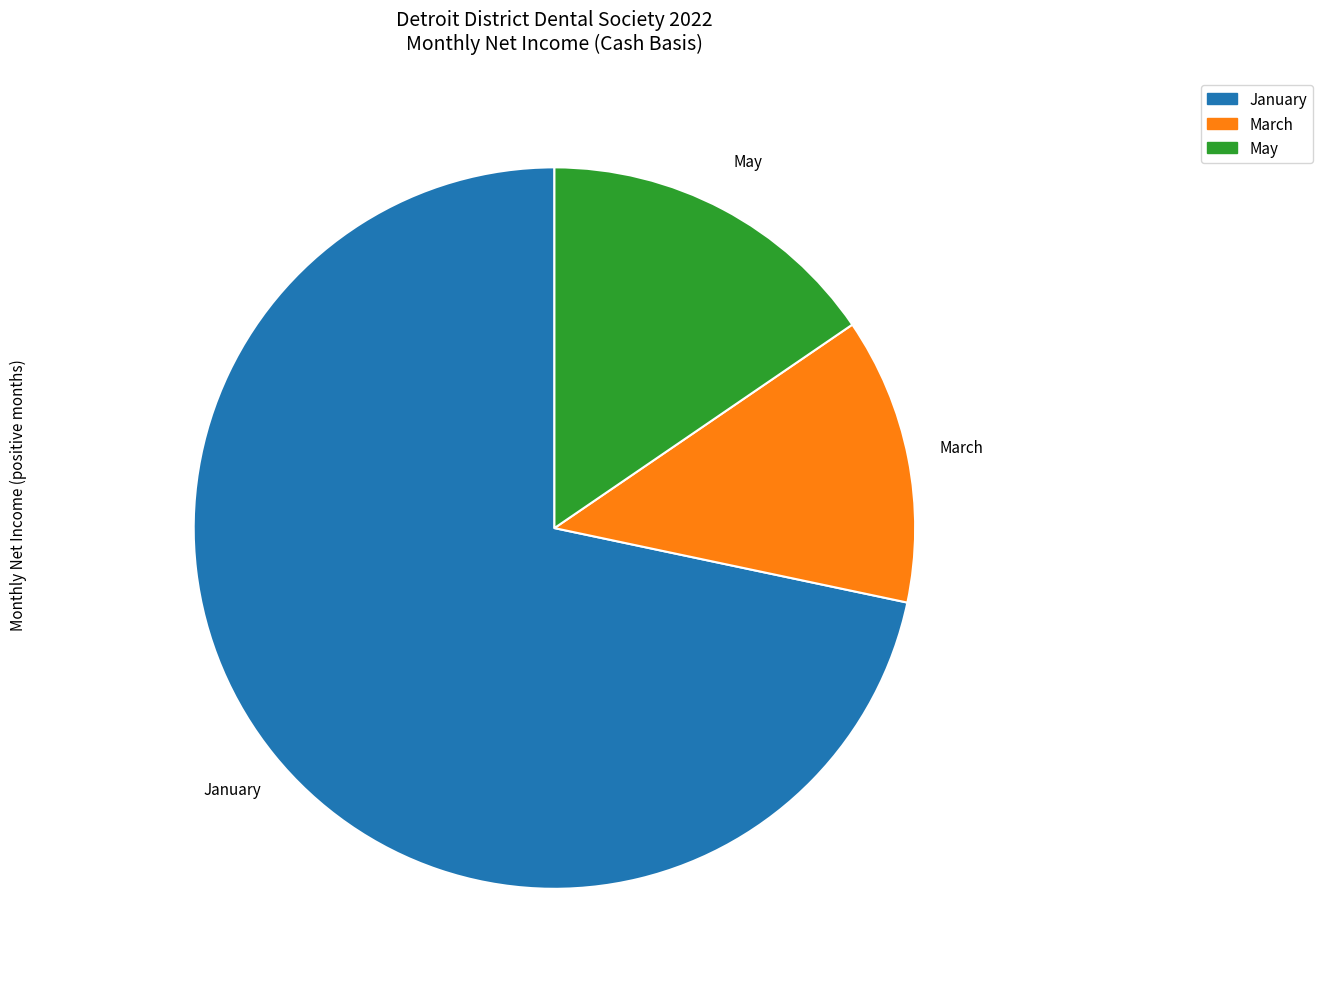

Does any single category account for the majority?

Yes